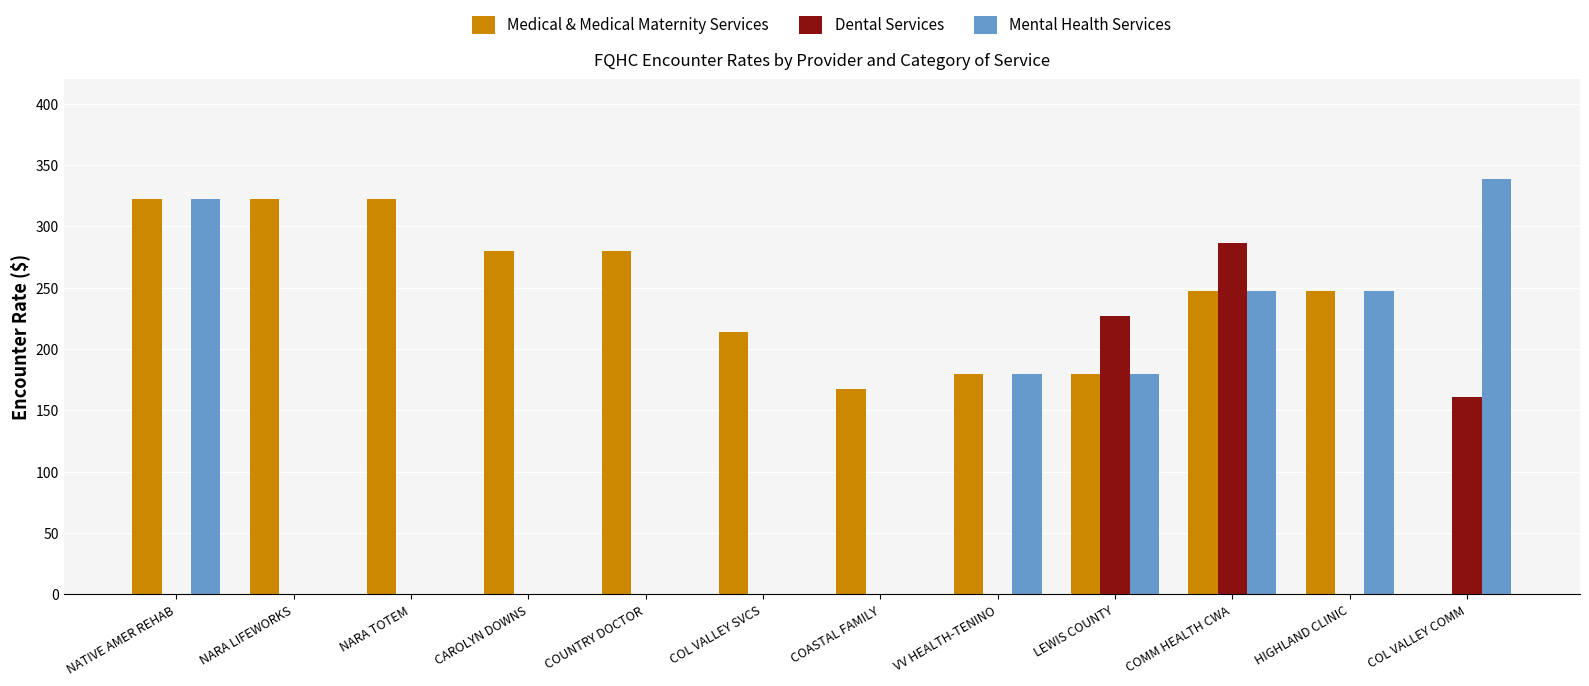

How many values in the Dental Services series exceed 0?

3